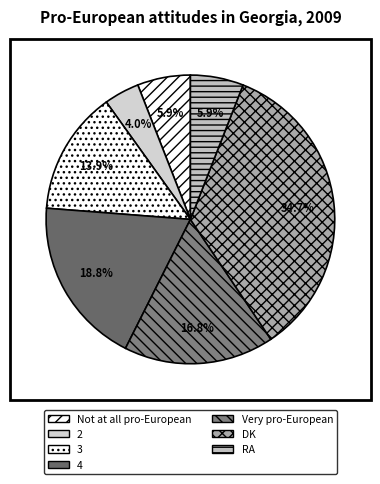

Combined, what portion of the pie is 2 and 4?

22.8%